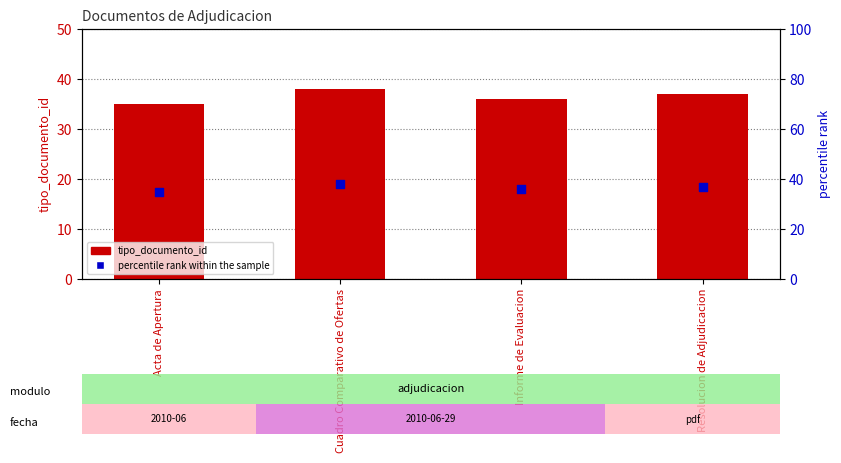

Which series has the widest spread of Y values?

tipo_documento_id